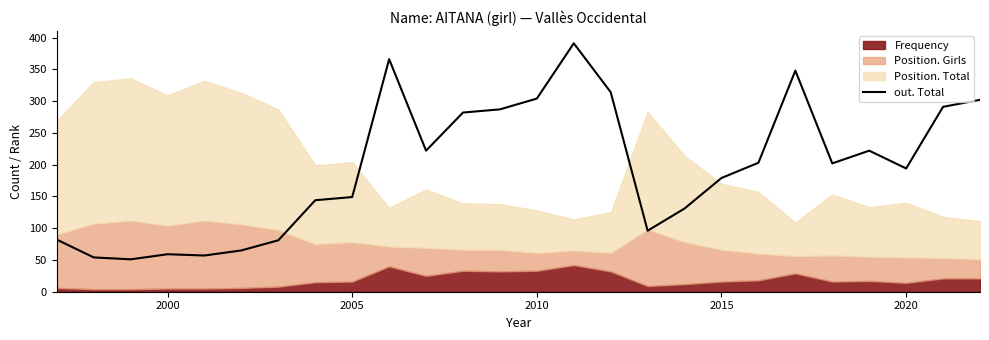

Reading left to right, transcribe all the data shown in this chart.

82	54	51	59	57	65	81	144	149	366	222	282	287	304	391	314	96	131	179	203	348	202	222	194	291	302